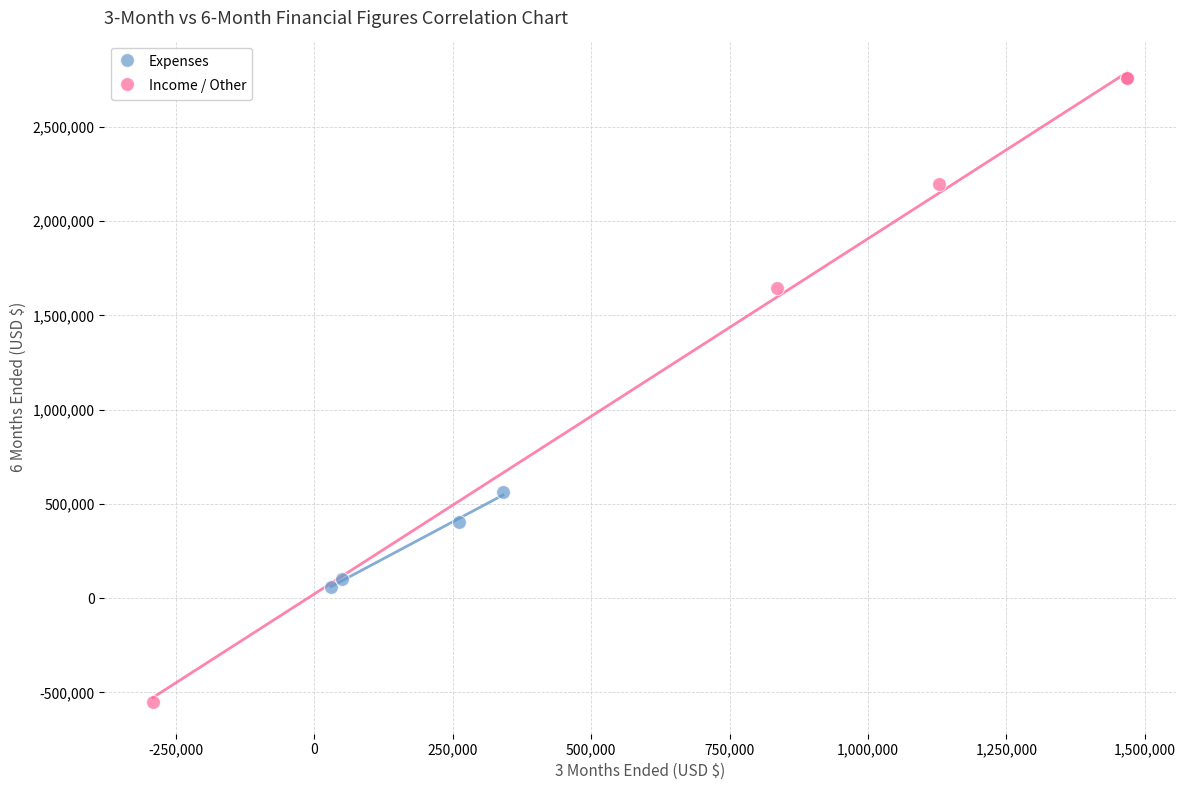

Which series contains the lowest Y value?

Income / Other